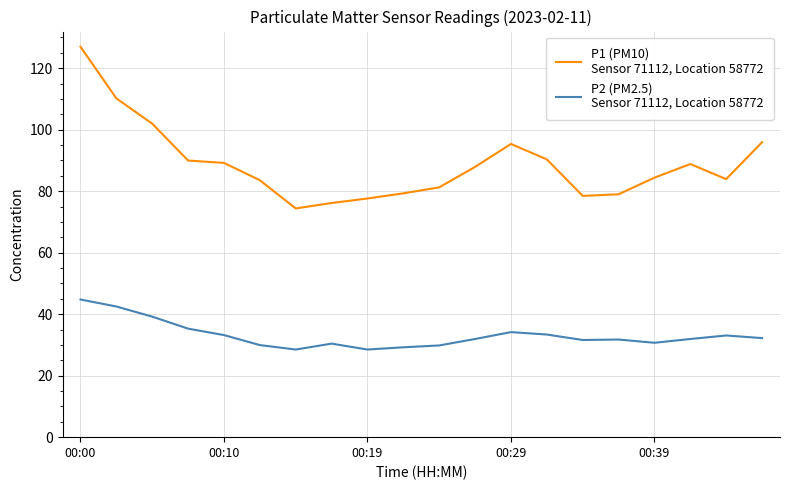

What is the smallest value displayed?

28.5